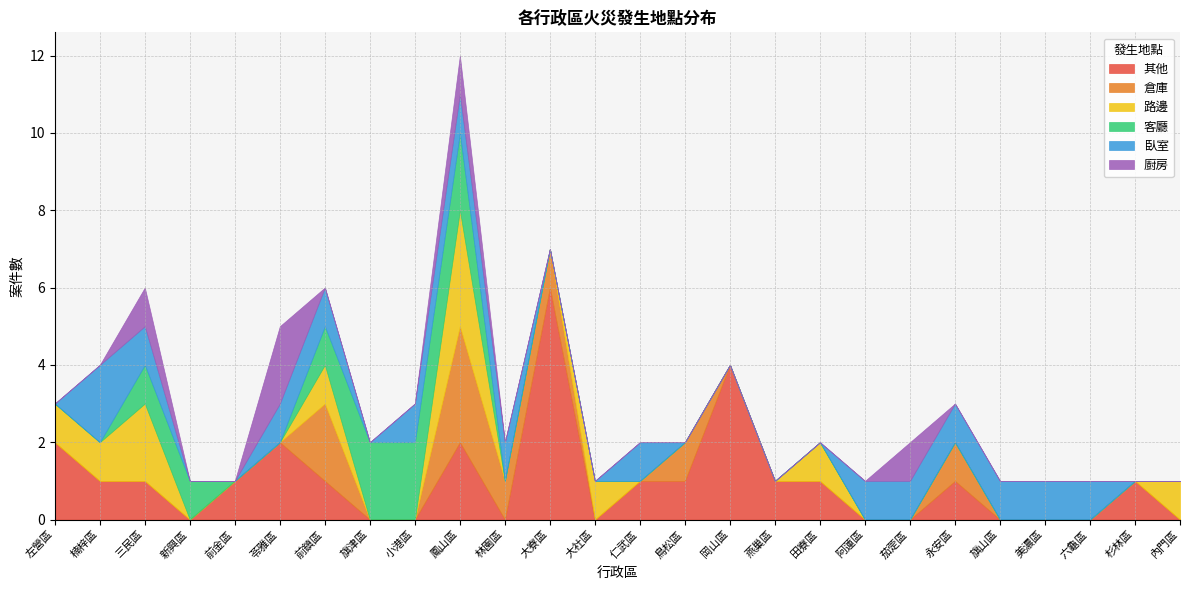

At which category is the sum across all series the highest?

鳳山區